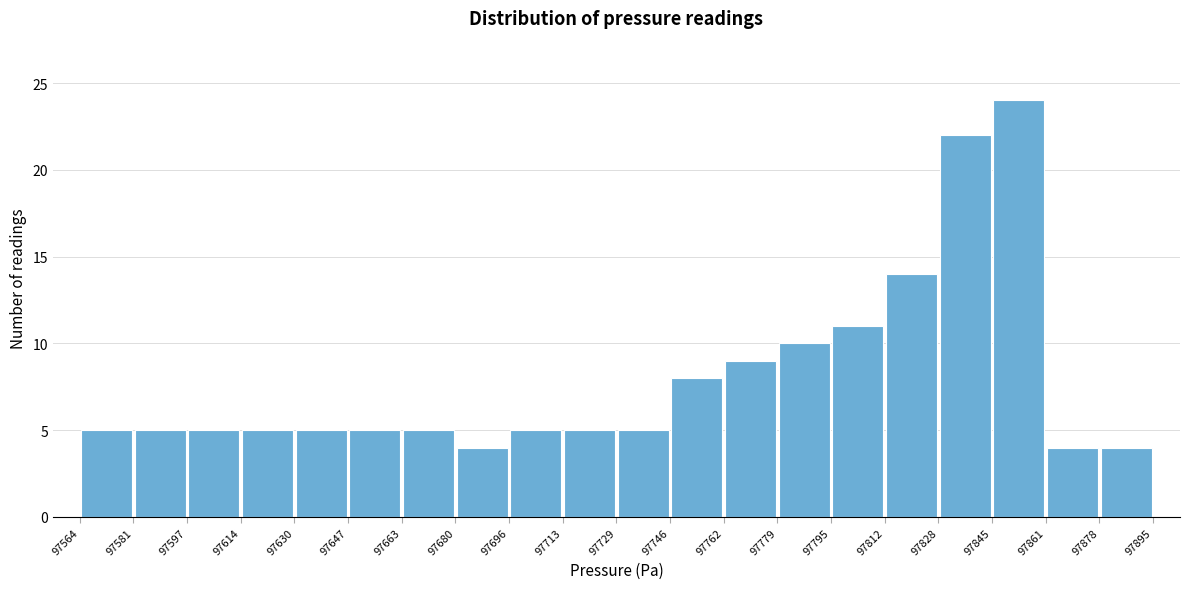

What is the height of the bar covering 97663 to 97680 on the x-axis? The values are not printed on the chart, so give them approximately, as read against the axis.

5